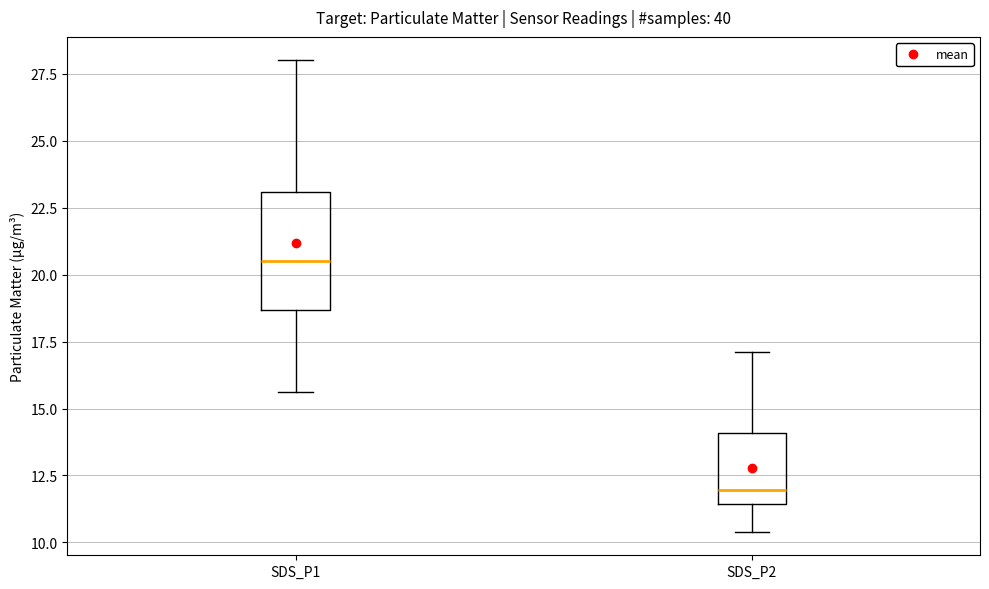

Reading left to right, transcribe this box plot: for each box, give where its median line is, the range the box spans, and where its two whiskers end, as read against the y-axis. The values are not printed on the chart, so give them approximately, as read against the axis.

SDS_P1: median 20.5, box 18.5 to 23.0, whiskers 15.5 to 28.0
SDS_P2: median 12.0, box 11.5 to 14.0, whiskers 10.5 to 17.0